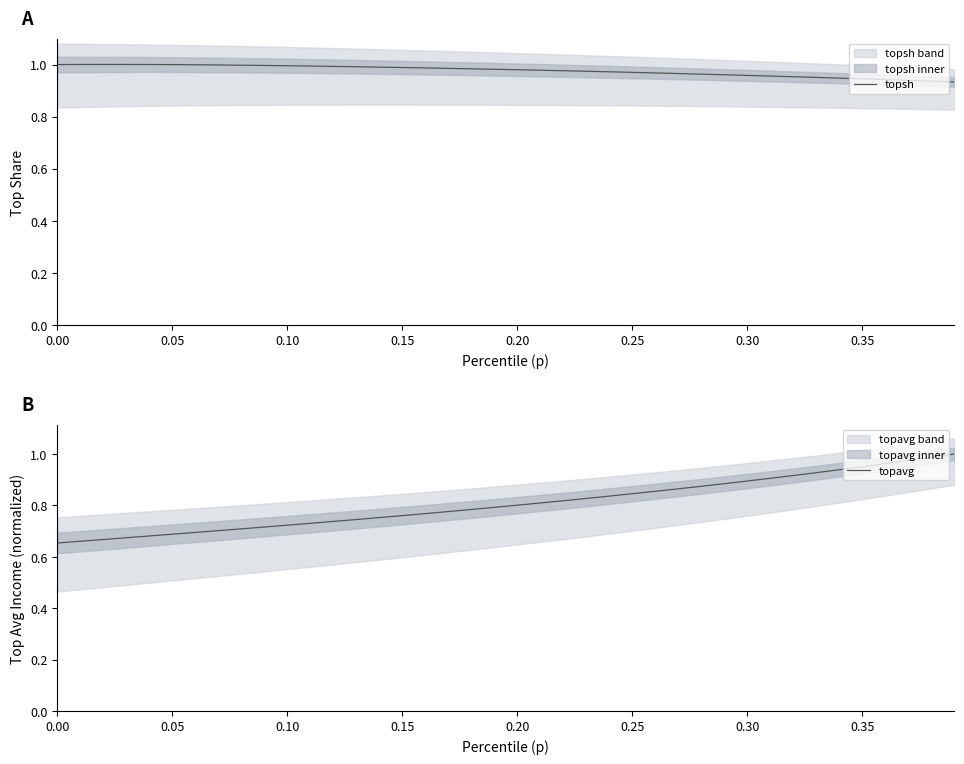

The topsh series shows 0.6 at 0.30. True or false?

False